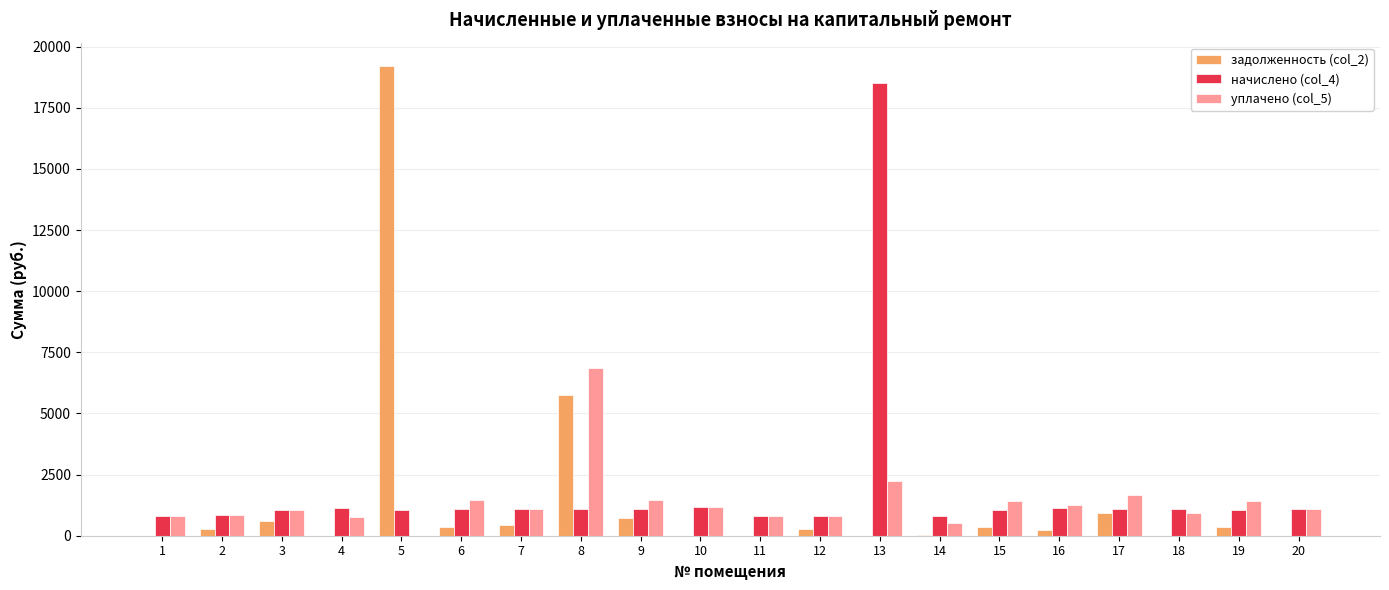

The value of начислено (col_4) at 10 is 1179.8. True or false?

True